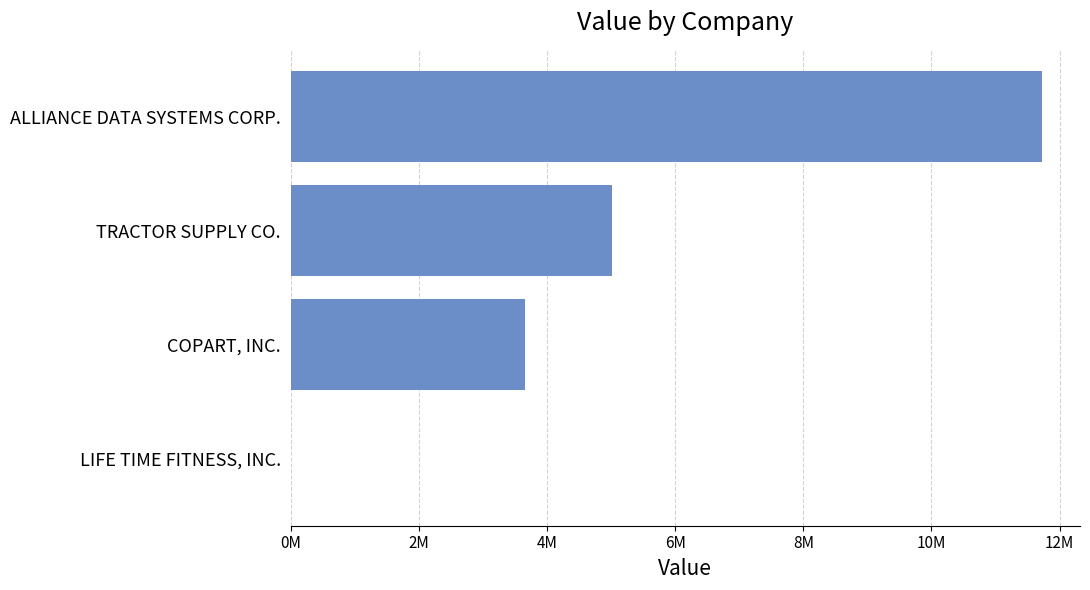

Are the bars horizontal?

Yes